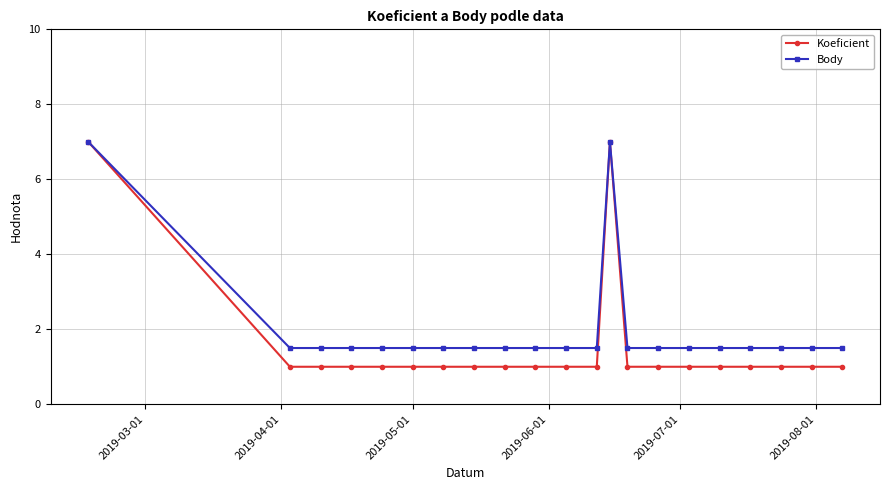

How many data points does each series have?

21